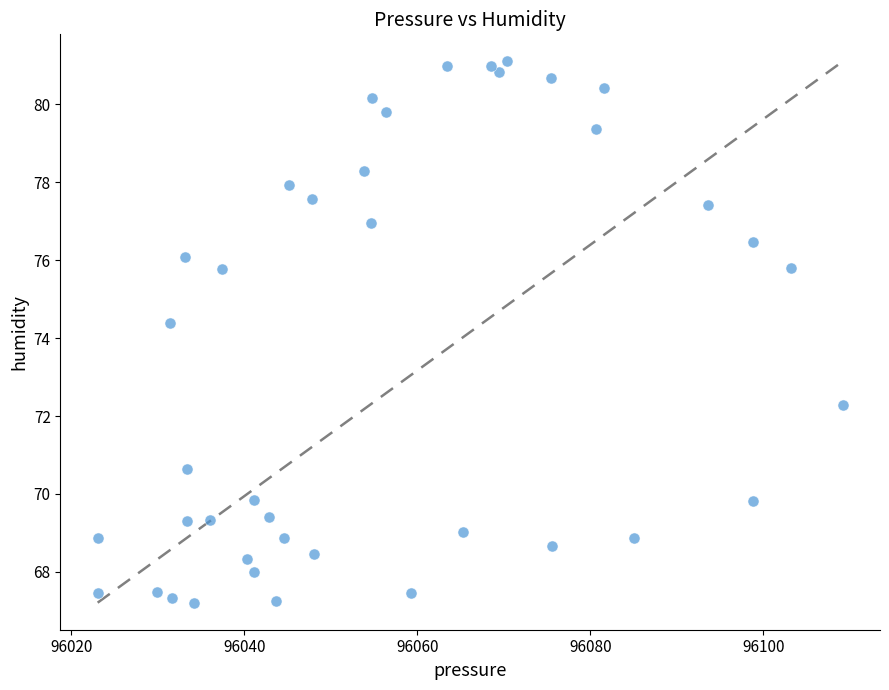

What Y value in the scatter plot is closest to 74?

74.4